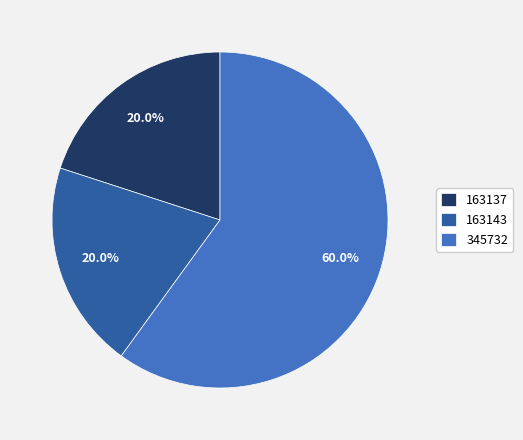

The 345732 slice represents 60% of the pie. True or false?

True